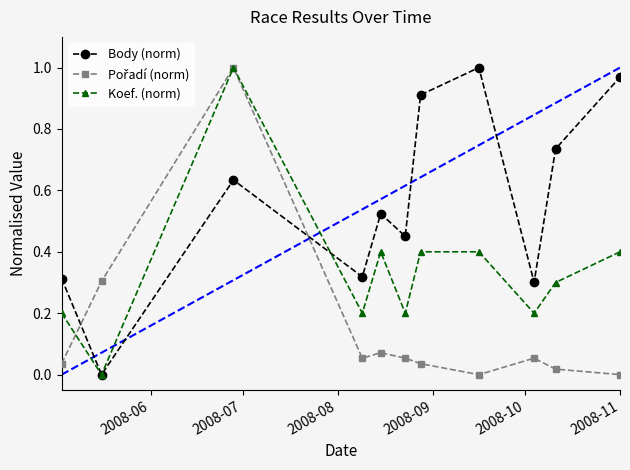

Which series has the largest total across all categories?

Body (norm)